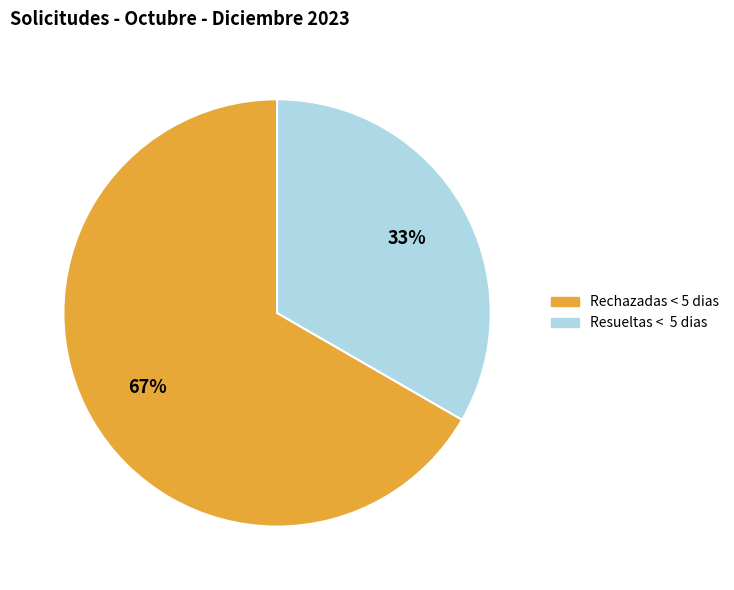

Does any single category account for the majority?

Yes